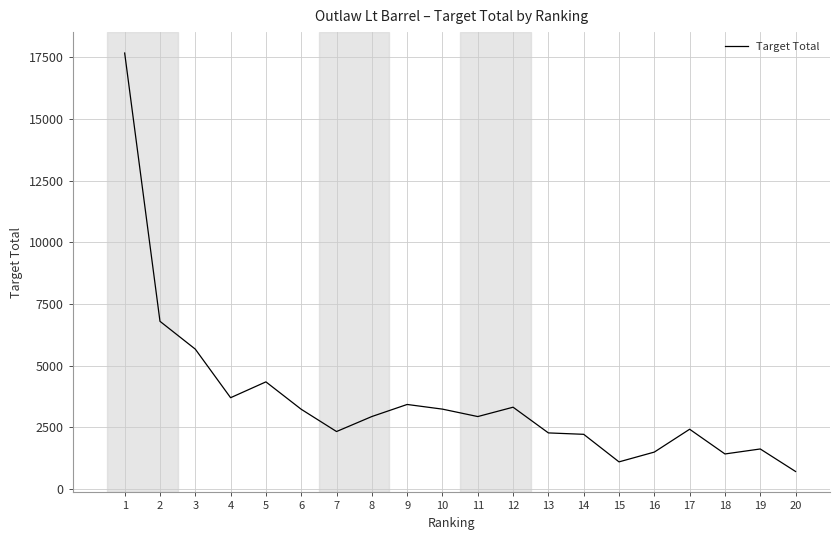

What is the approximate value at 8?

2943.1